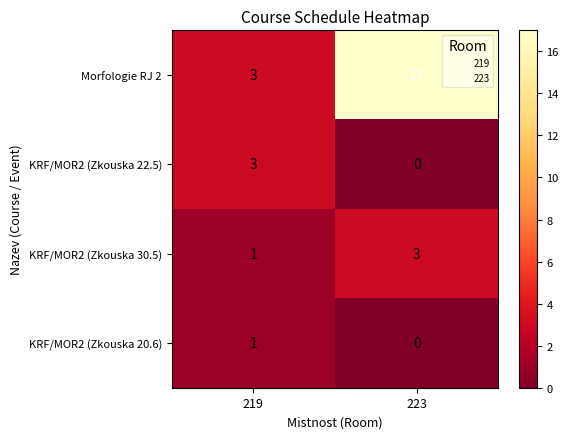

Reading right to left, list all the values displayed in this chart.

Morfologie RJ 2: 223=17	219=3
KRF/MOR2 (Zkouska 22.5): 223=0	219=3
KRF/MOR2 (Zkouska 30.5): 223=3	219=1
KRF/MOR2 (Zkouska 20.6): 223=0	219=1